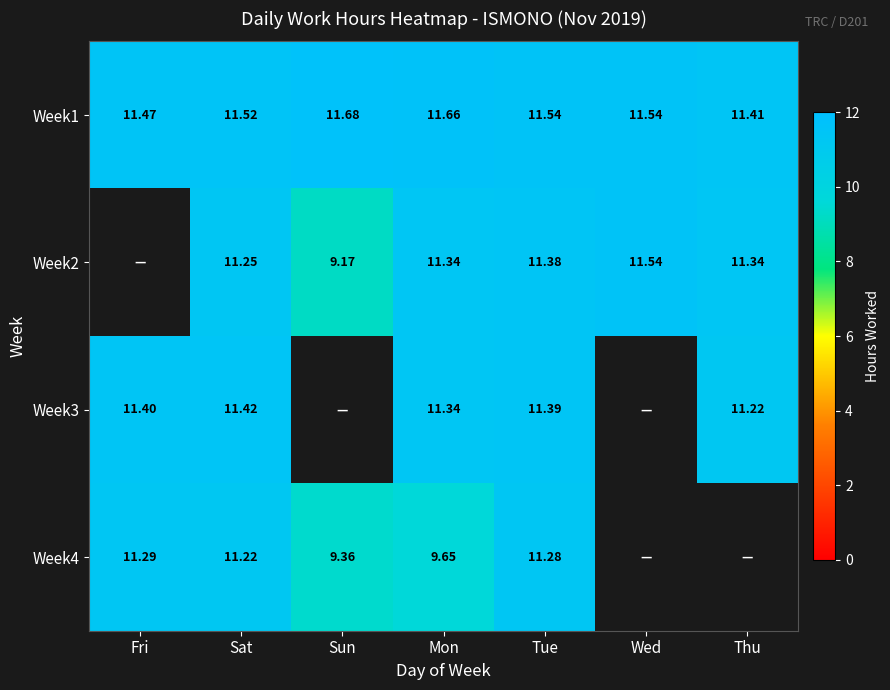

What is the sum of all Week1 values?

80.8